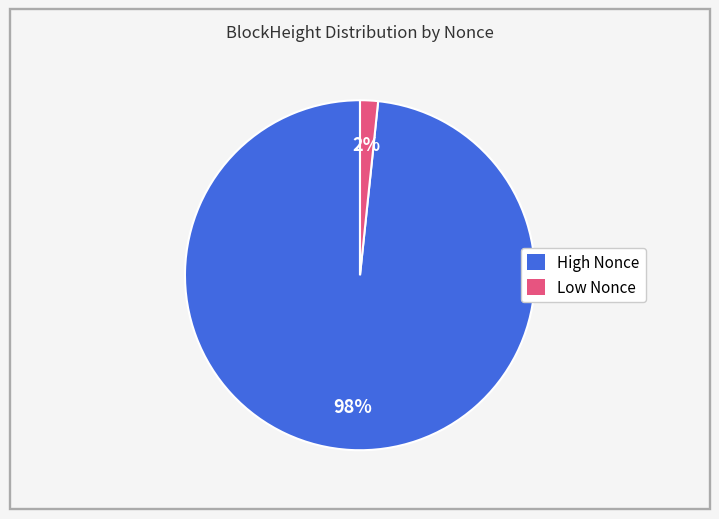

To the nearest percent, what is the average slice percentage?

50%